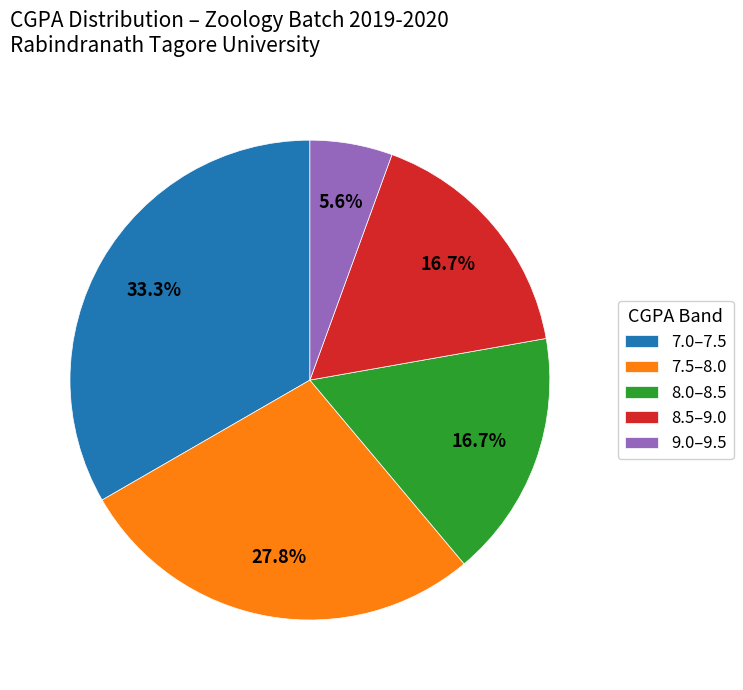

Between 8.5–9.0 and 7.0–7.5, which is larger?

7.0–7.5